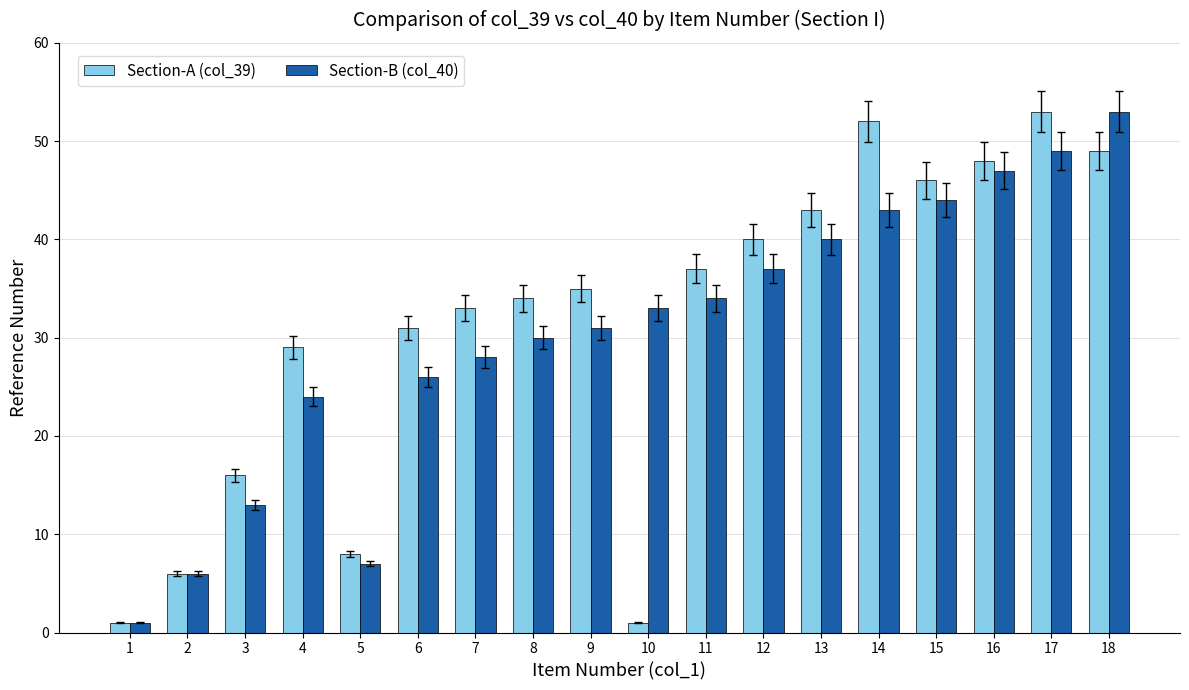

Between 9 and 11, which series saw the biggest shift?

Section-B (col_40)